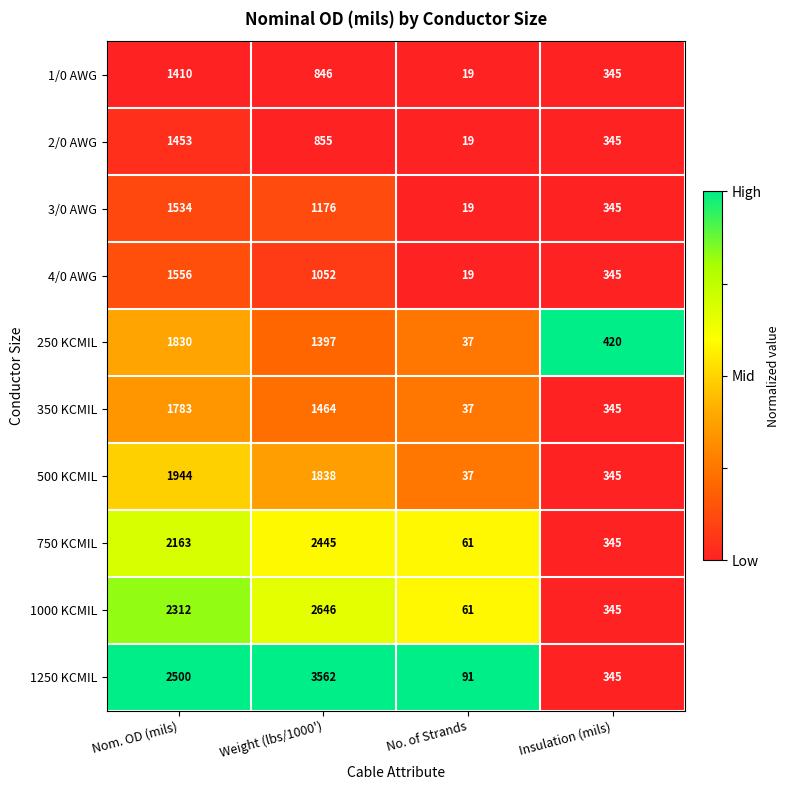

Which category has the lowest value across all series?

No. of Strands